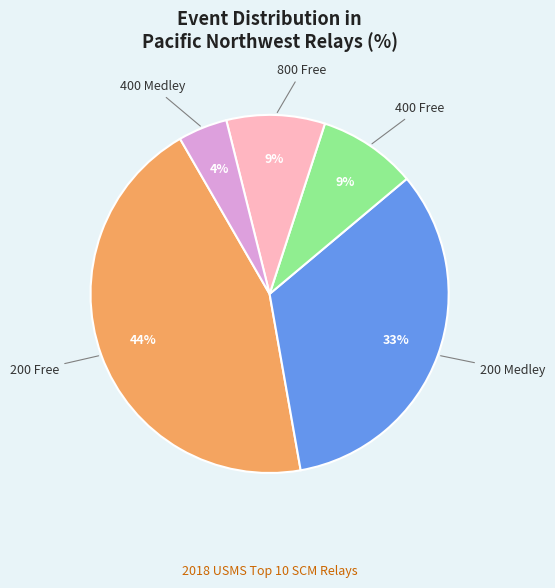

Does any single category account for the majority?

No